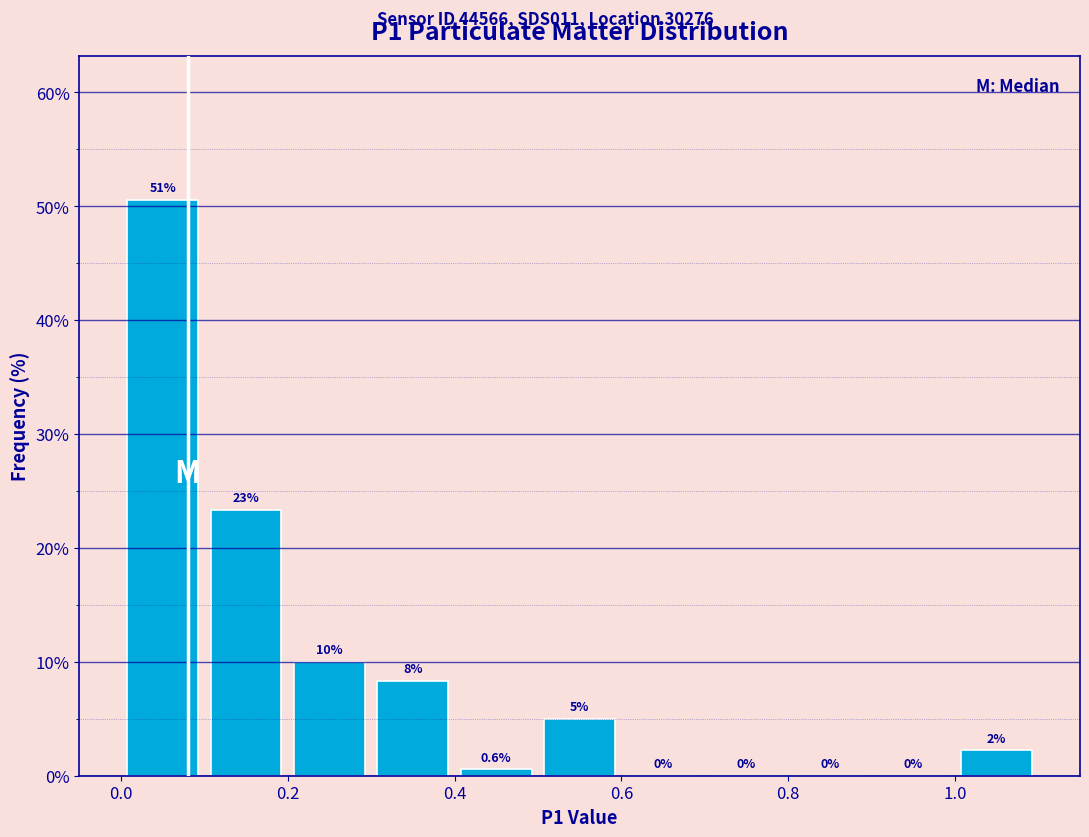

Which range on the x-axis has the tallest bar?

0.0 to 0.1